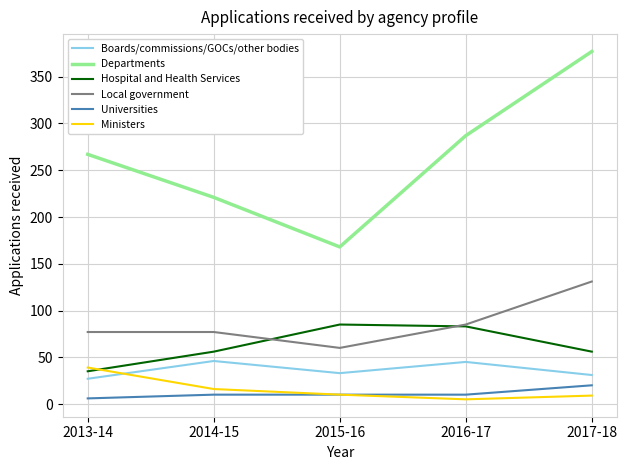

True or false: Hospital and Health Services and Universities intersect in this chart.

False